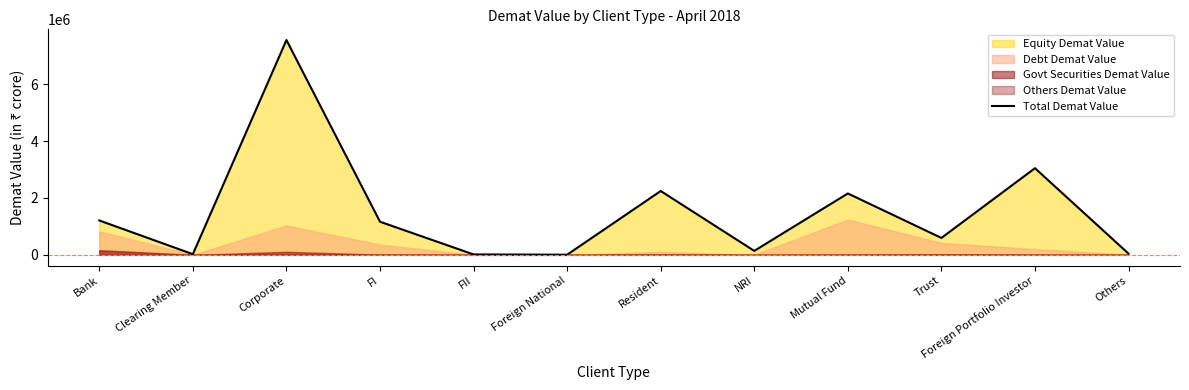

True or false: the data has more than 2 interior local peaks.

True